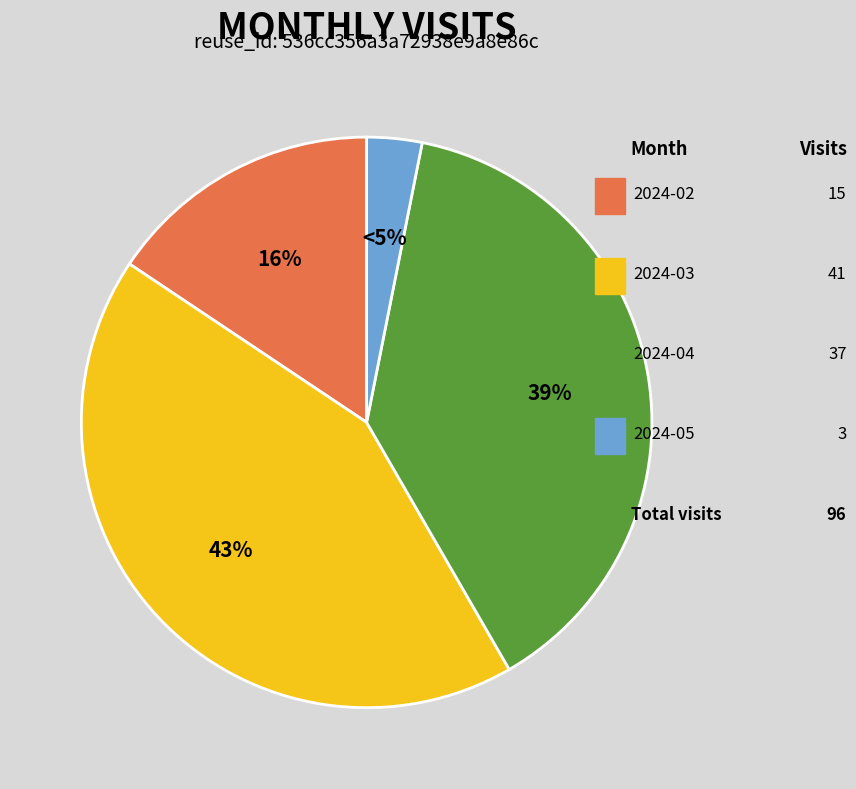

To the nearest percent, what is the difference between the largest and smallest slice percentages?

40%